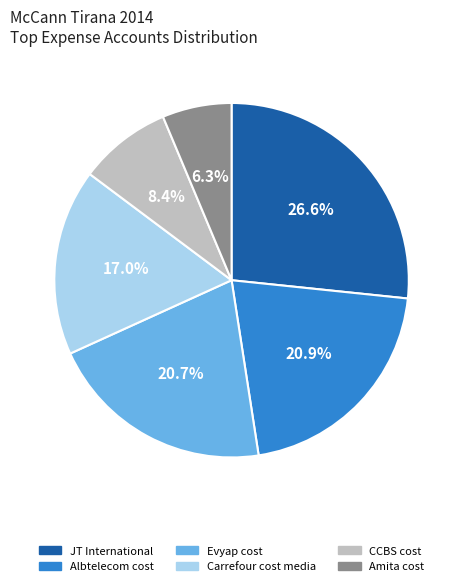

To the nearest percent, what is the average slice percentage?

17%